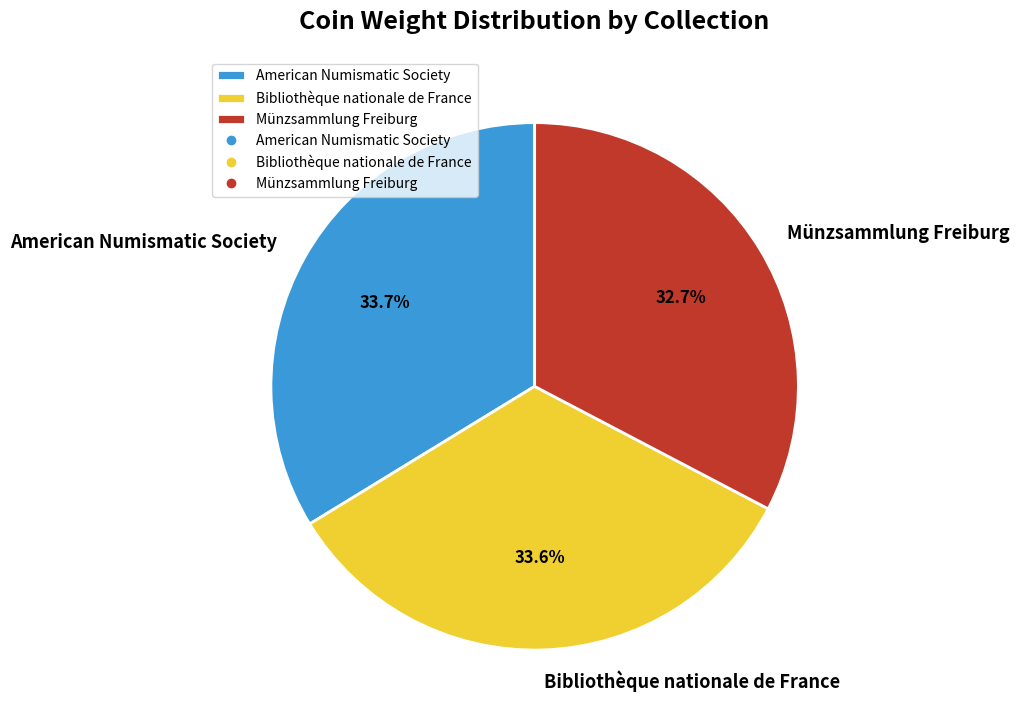

Approximately how many times larger is the value at Bibliothèque nationale de France compared to American Numismatic Society?

1.0